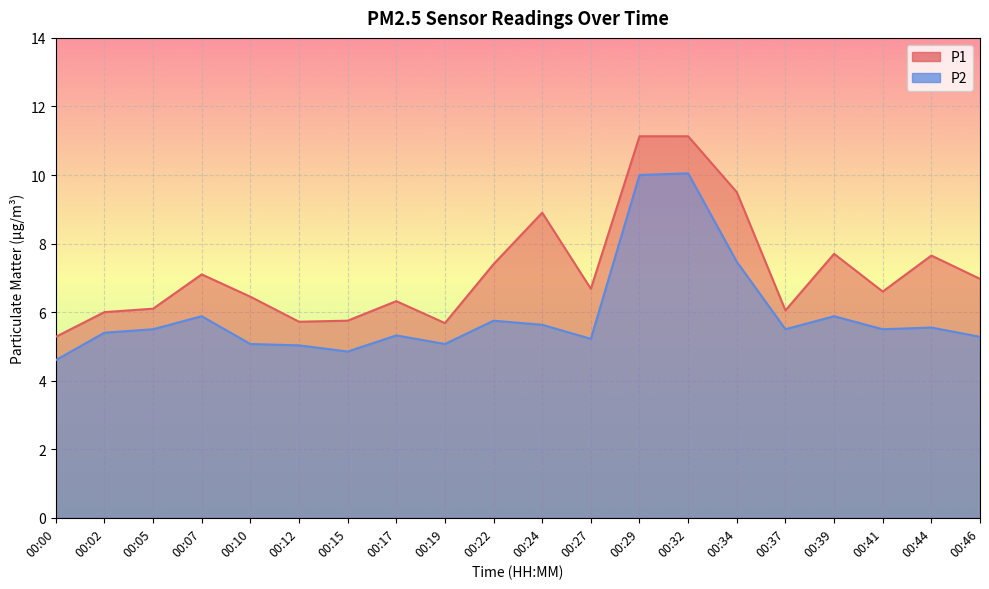

How many values in the P2 series are below 5?

2